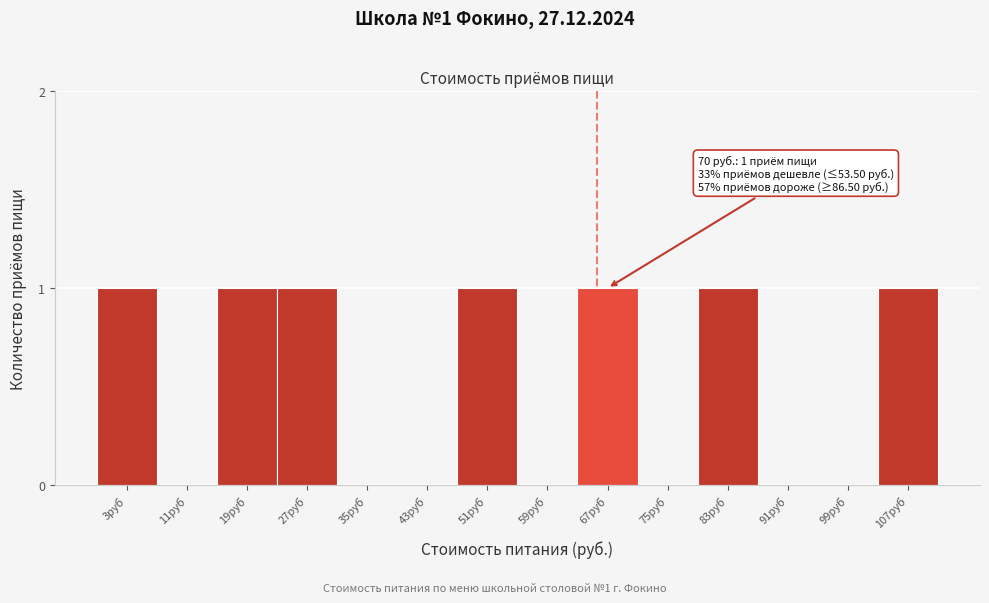

Reading left to right, list all the values displayed in this chart.

3руб=1	11руб=0	19руб=1	27руб=1	35руб=0	43руб=0	51руб=1	59руб=0	67руб=1	75руб=0	83руб=1	91руб=0	99руб=0	107руб=1